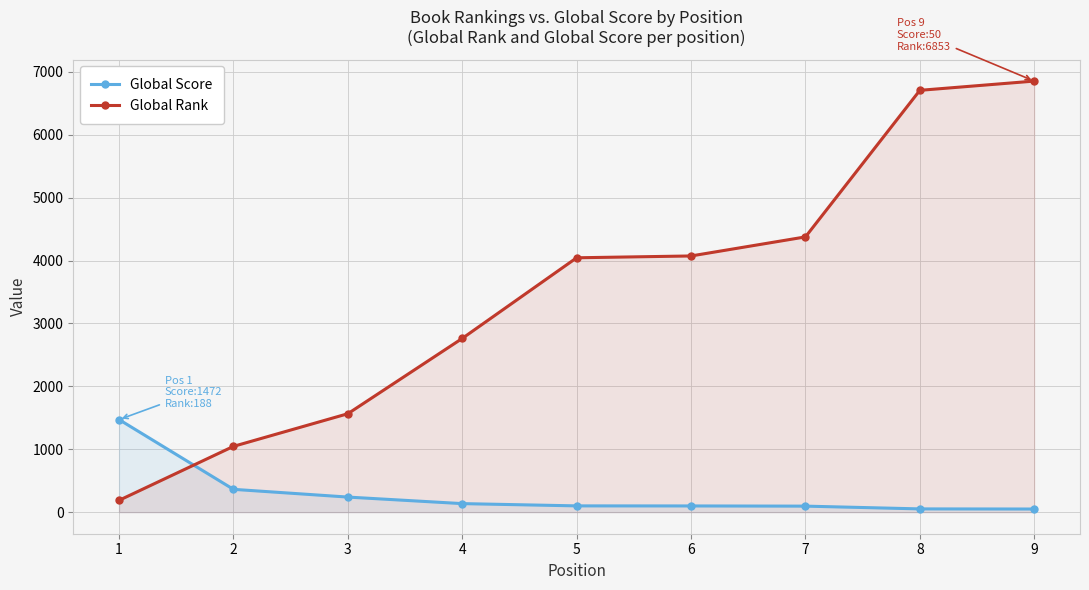

The value of Global Score at 7 is 40. True or false?

False